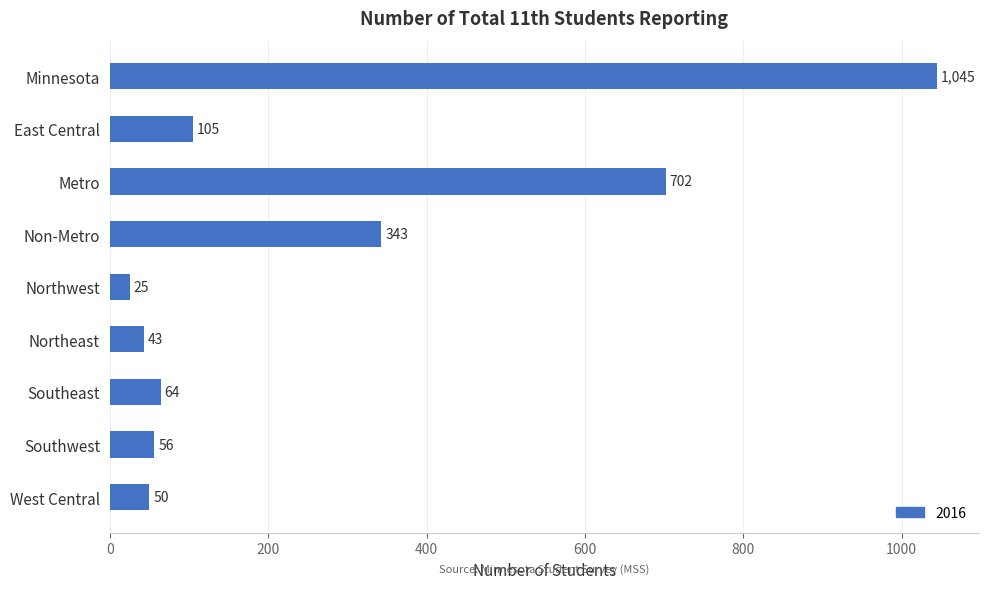

Read the value at Metro, to the nearest 50.

700